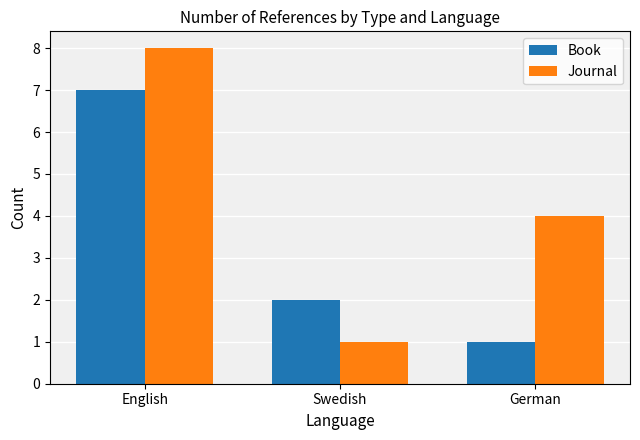

Are the bars grouped side by side (vs. stacked)?

Yes